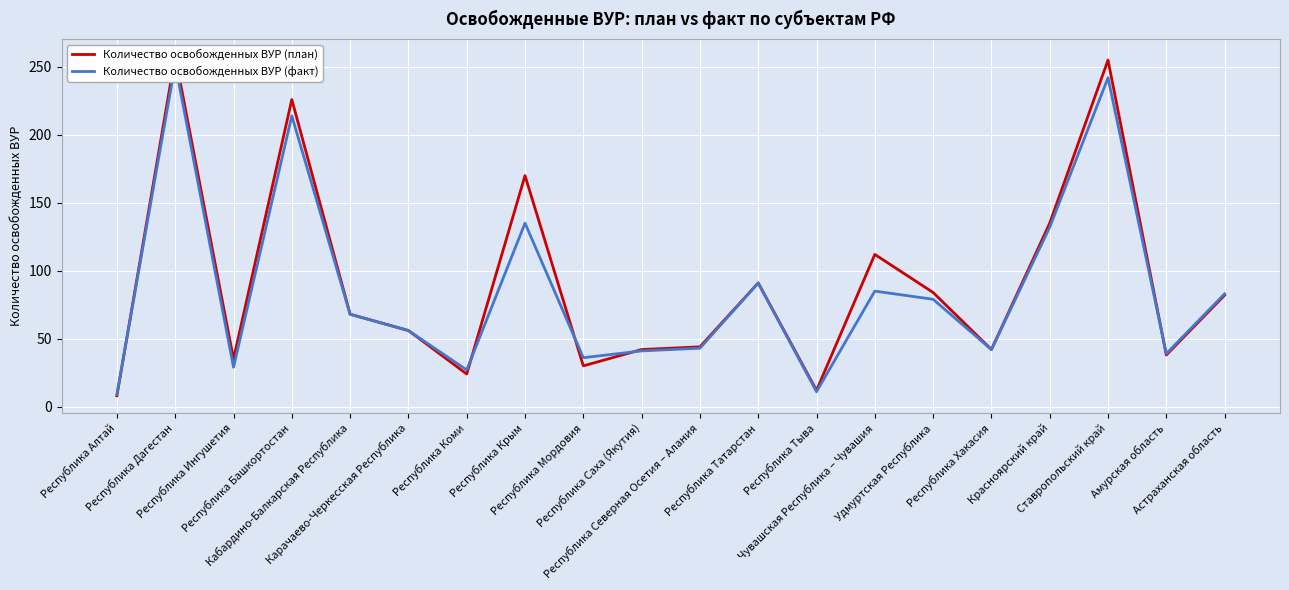

How many times do Количество освобожденных ВУР (факт) and Количество освобожденных ВУР (план) cross each other?

5